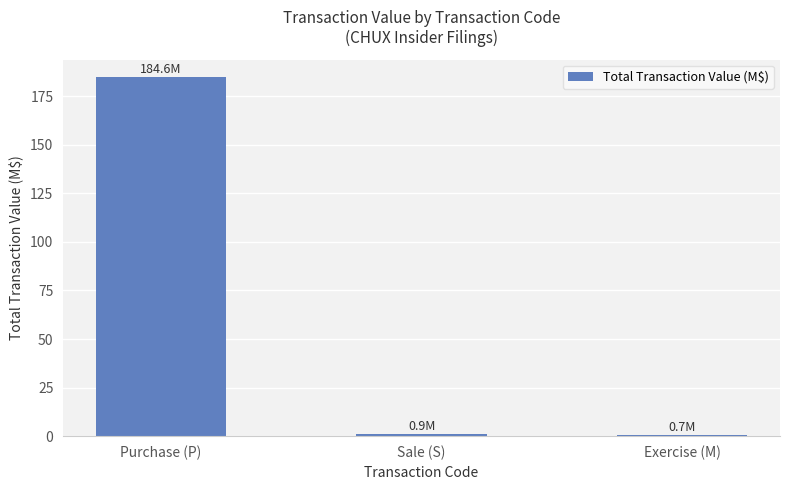

What value does the data have at Purchase (P)?

184.6